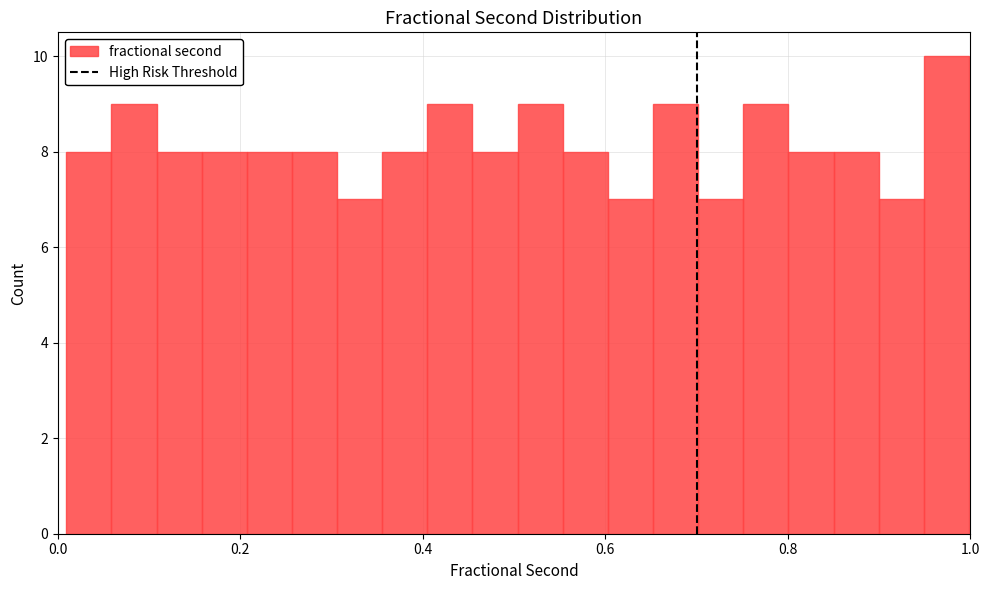

Around what value on the x-axis is the tallest bar? Give the approximate position of its centre, as read against the axis.

0.98